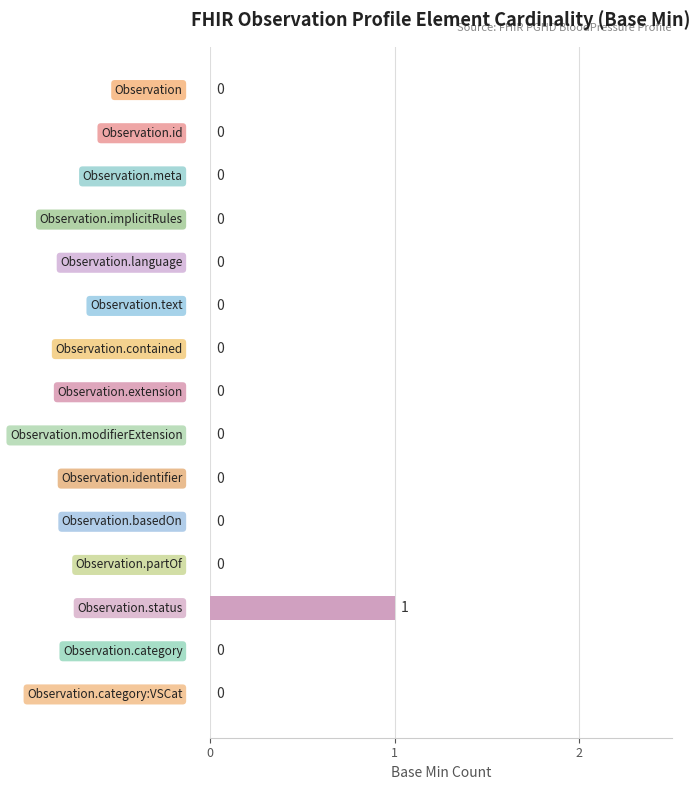

How many values are between 0 and 1?

15